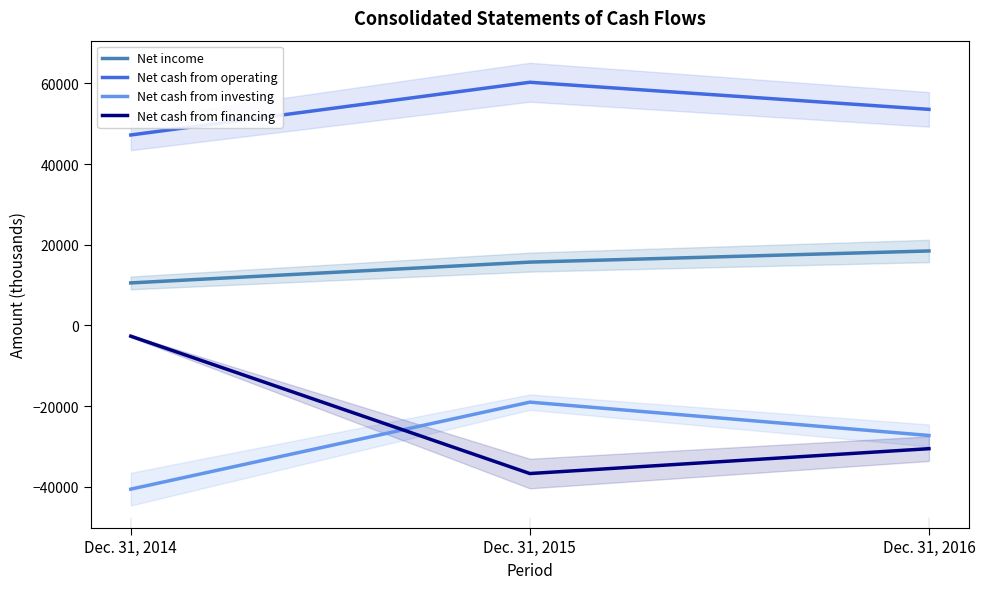

The Net cash from investing series shows -61255 at Dec. 31, 2014. True or false?

False